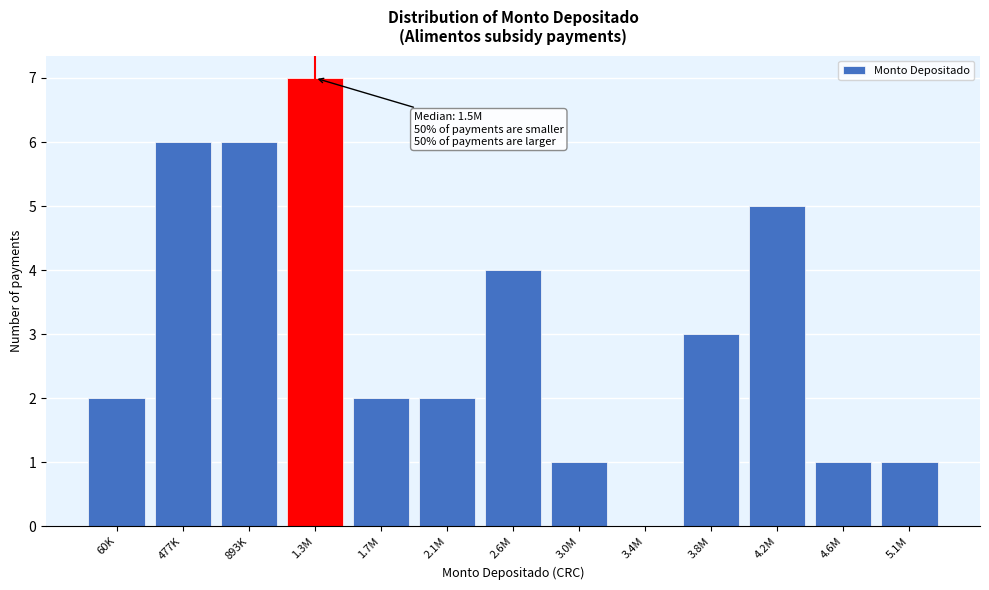

Reading left to right, list all the values displayed in this chart.

60K=2	477K=6	893K=6	1.3M=7	1.7M=2	2.1M=2	2.6M=4	3.0M=1	3.4M=0	3.8M=3	4.2M=5	4.6M=1	5.1M=1